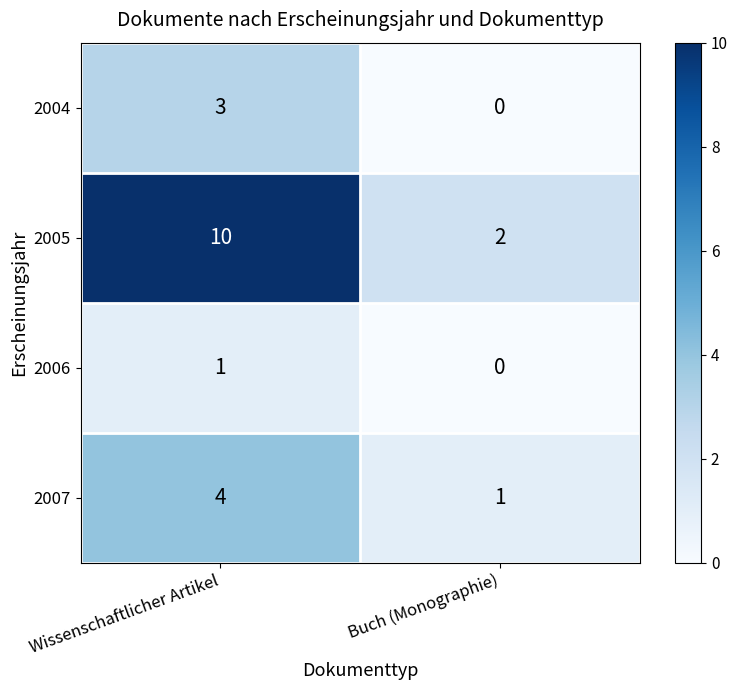

At which label is 2006 closest to 0?

Buch (Monographie)